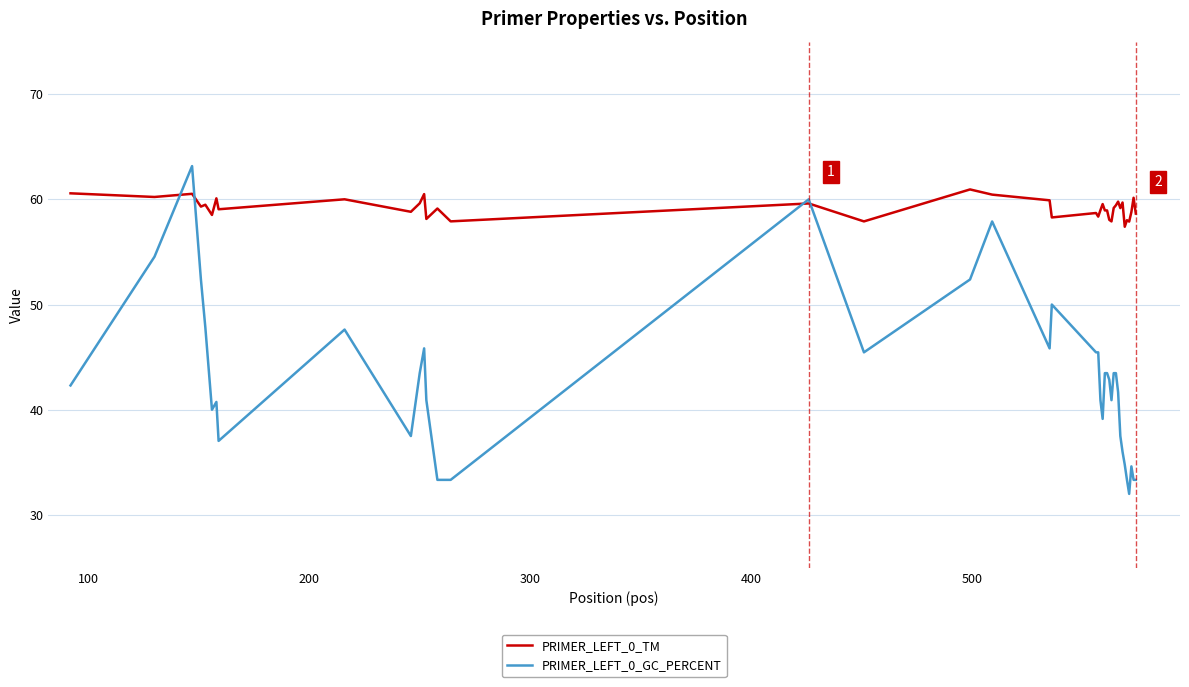

Which series has the largest range (max minus min)?

PRIMER_LEFT_0_GC_PERCENT